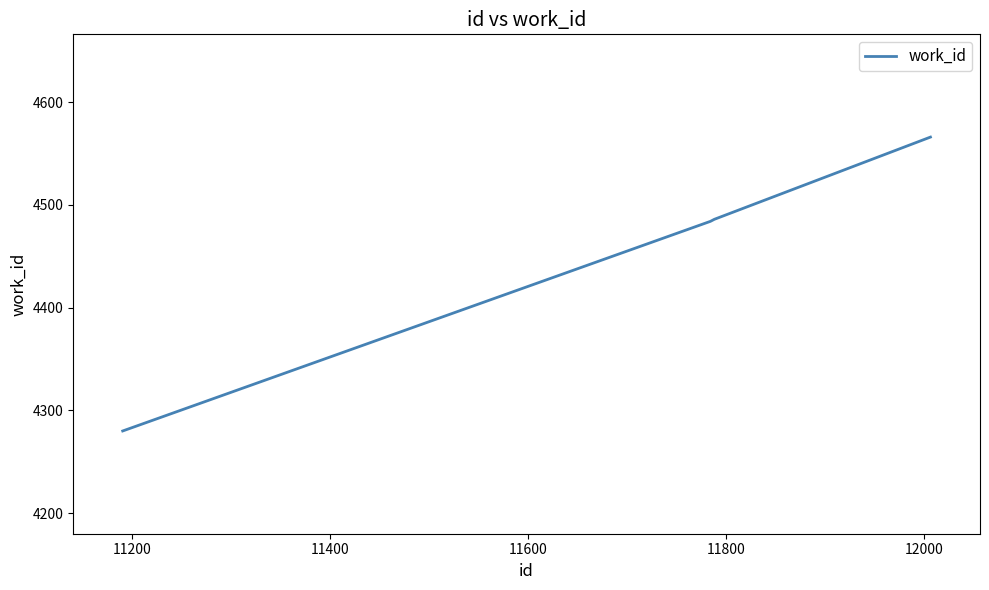

What is the maximum value shown in the chart?

4566